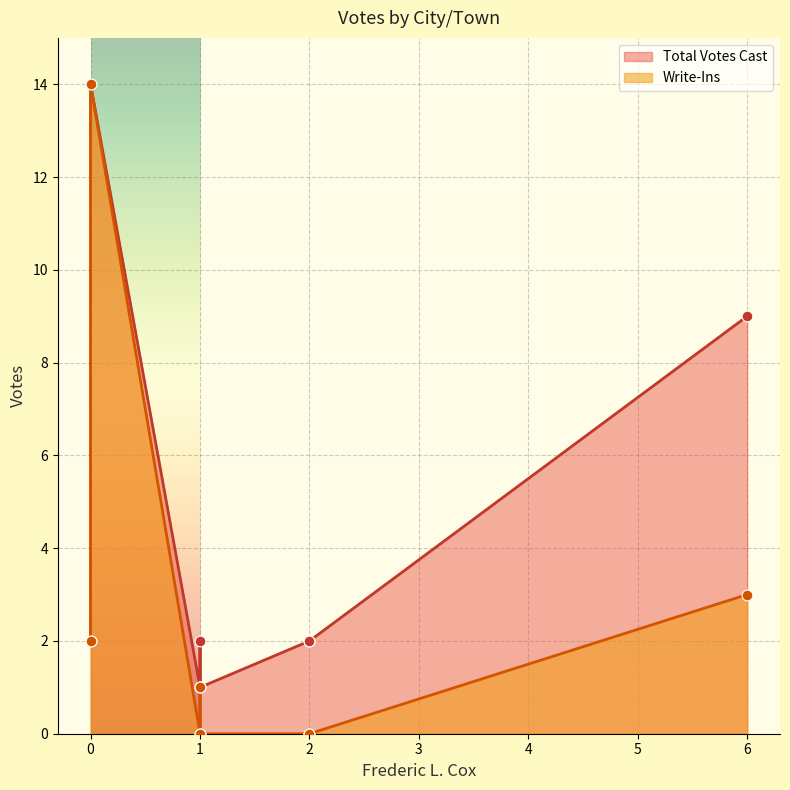

At how many categories does at least one series exceed 7?

2